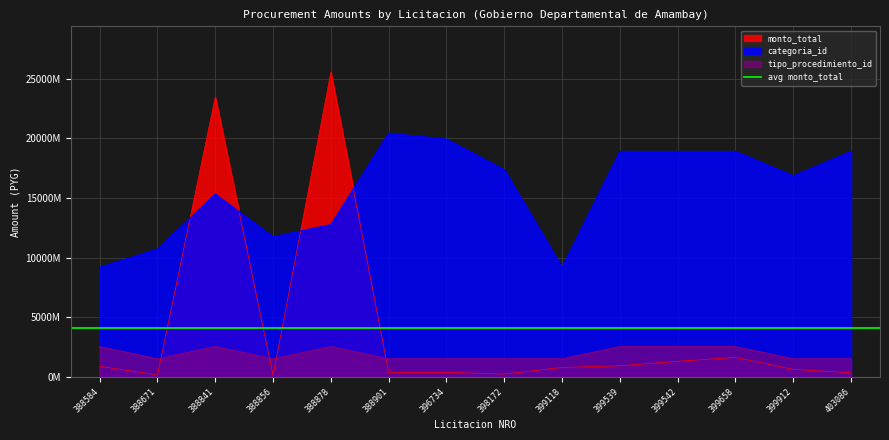

Where is monto_total nearest to the value 12839628800?

388841